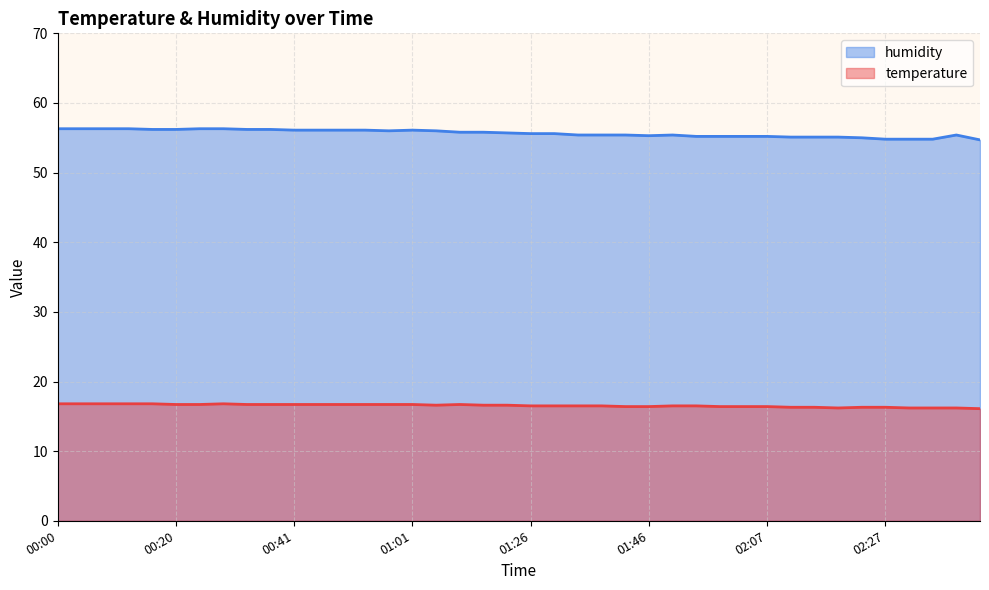

How many temperature values are between 16 and 17?

40